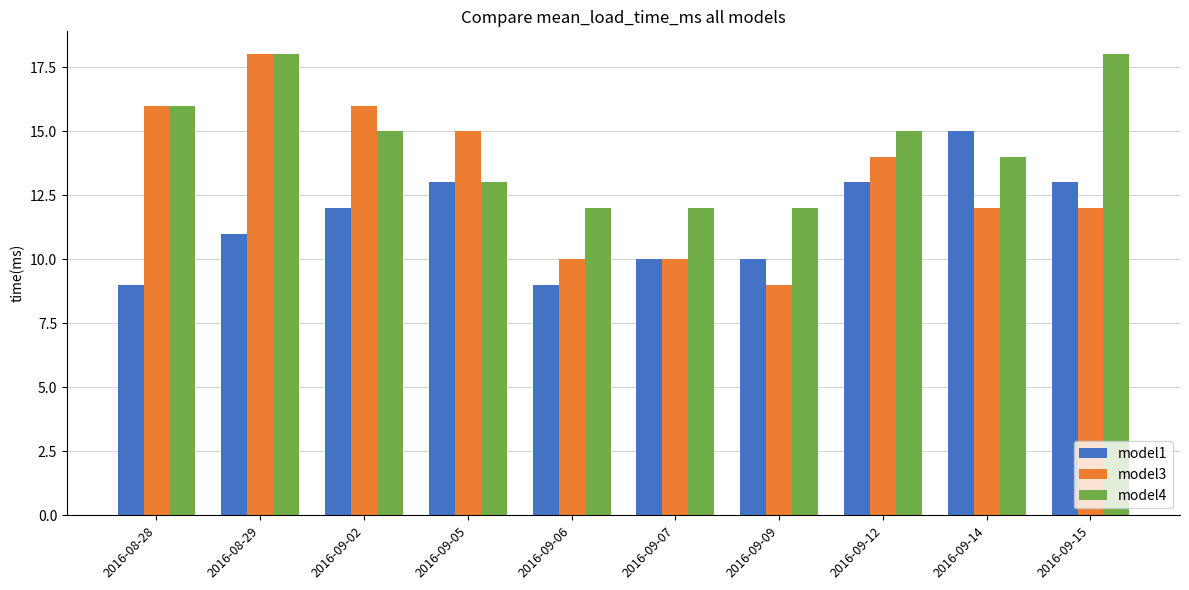

Is it true that model1 equals 22 at 2016-09-12?

False